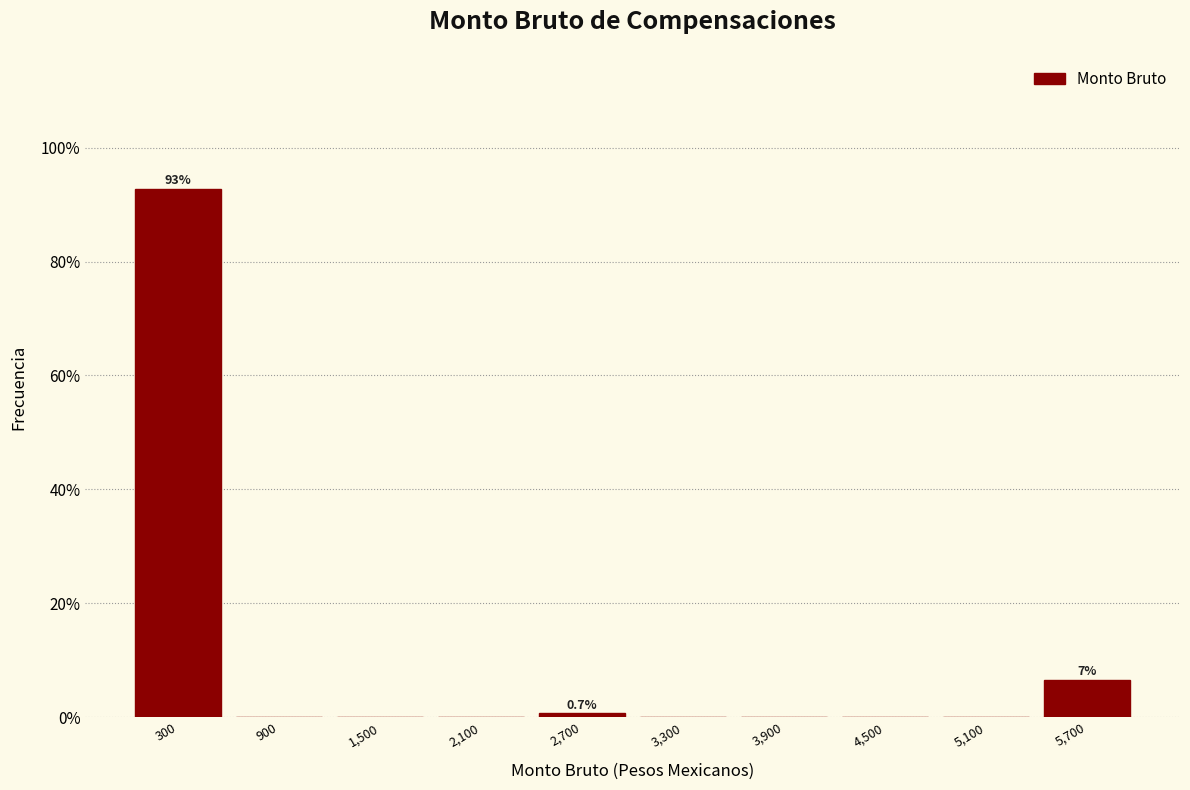

Over which range of the x-axis is the bar tallest?

0 to 600